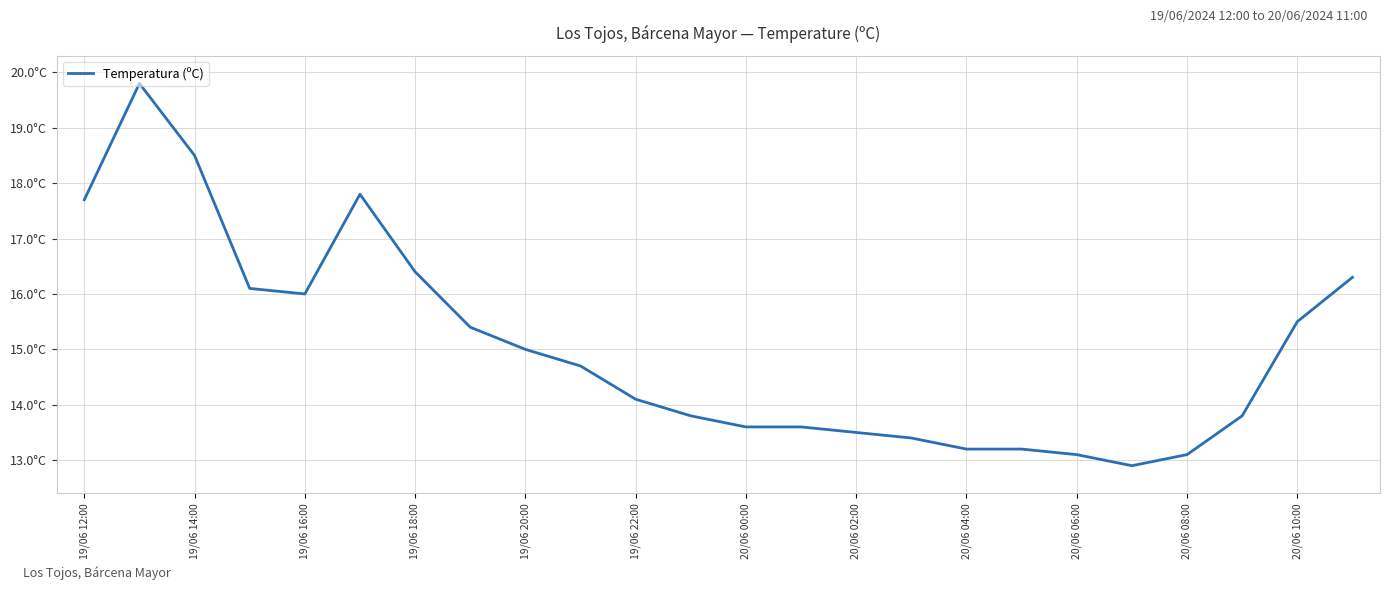

What is the smallest value displayed?

12.9